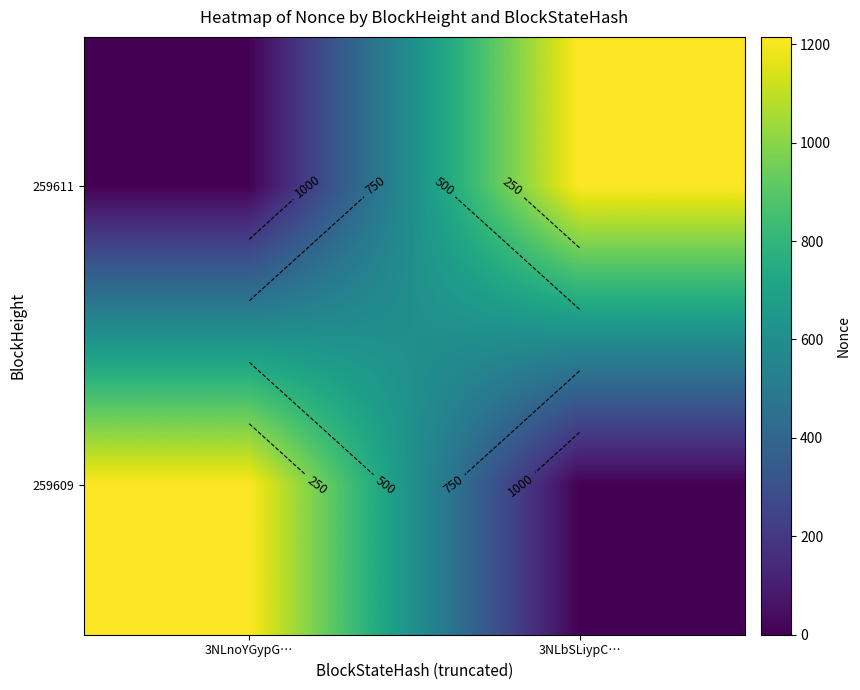

The 259609 series shows 559 at 3NLbSLiypC…. True or false?

False